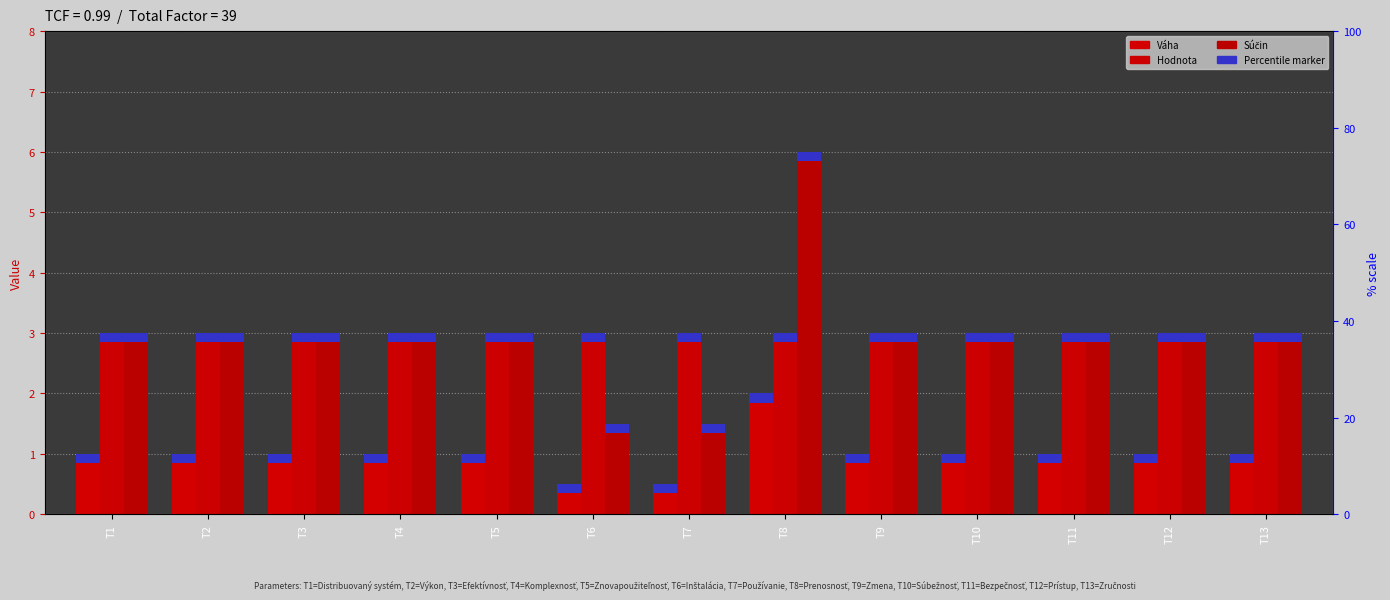

What are all the series names shown in the legend?

Váha, Hodnota, Súčin